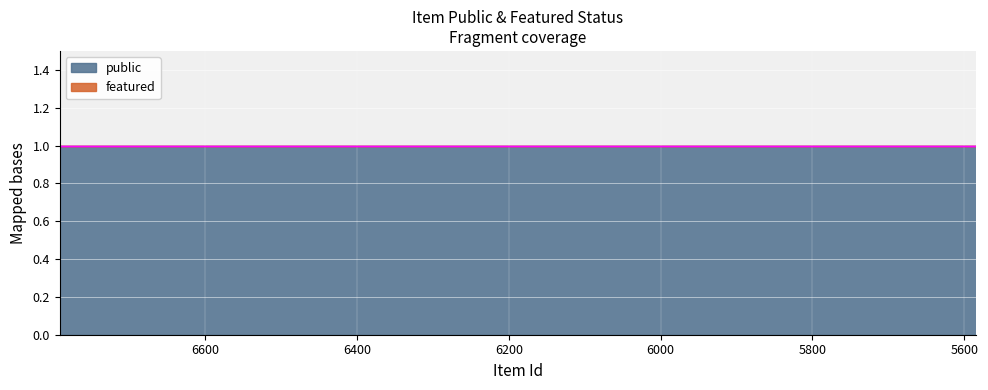

What is the average value of the public series?

1